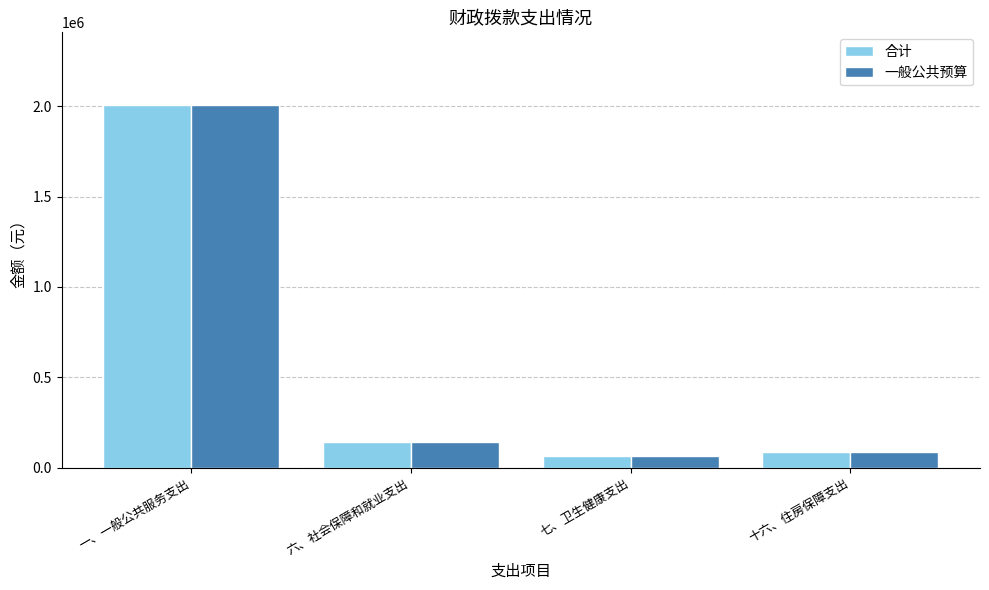

What is the difference between the maximum and minimum values in the 一般公共预算 series?

1939604